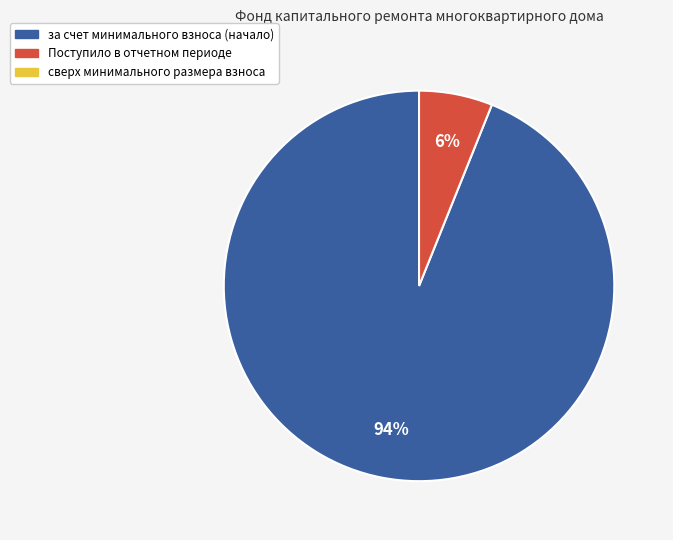

To the nearest percent, what is the average slice percentage?

50%